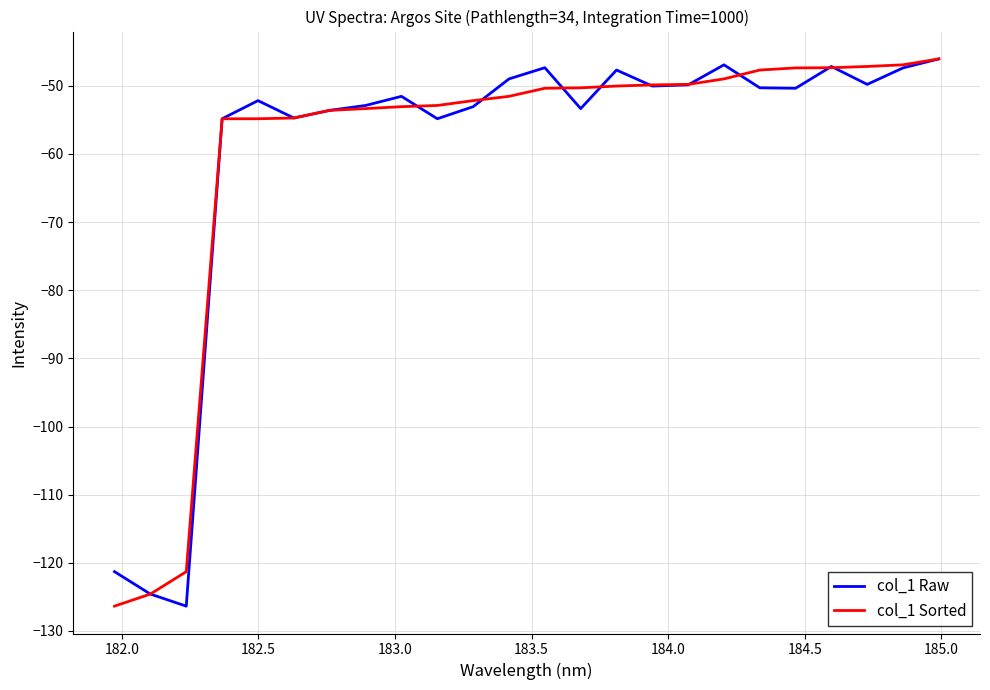

What is the lowest value of the col_1 Sorted series?

-126.4